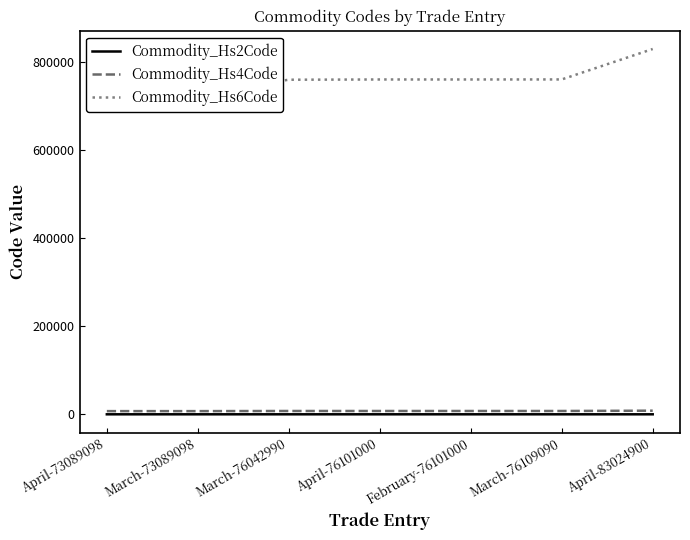

True or false: Commodity_Hs4Code and Commodity_Hs6Code cross at least once.

False